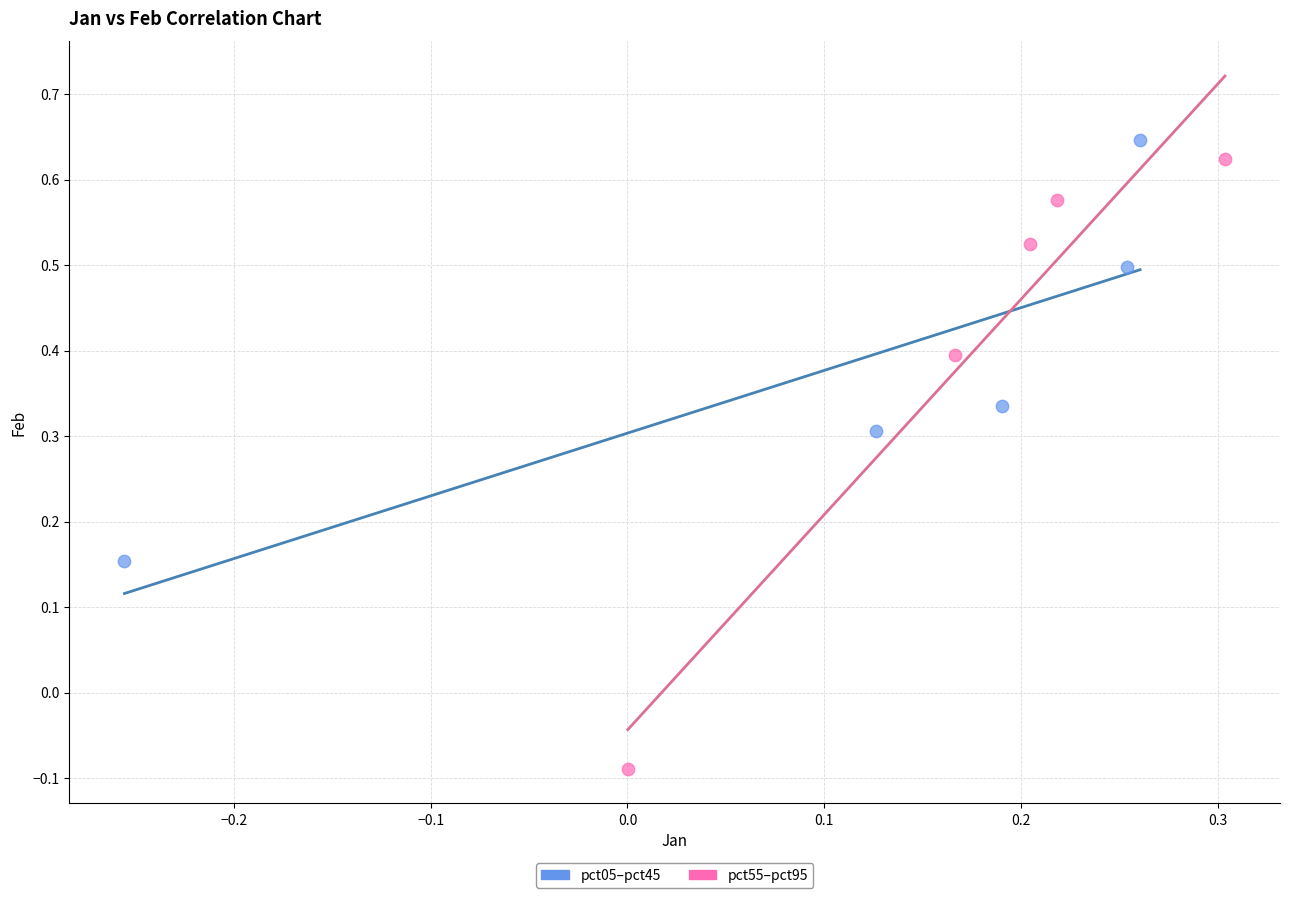

Which series has the widest spread of Y values?

pct55–pct95